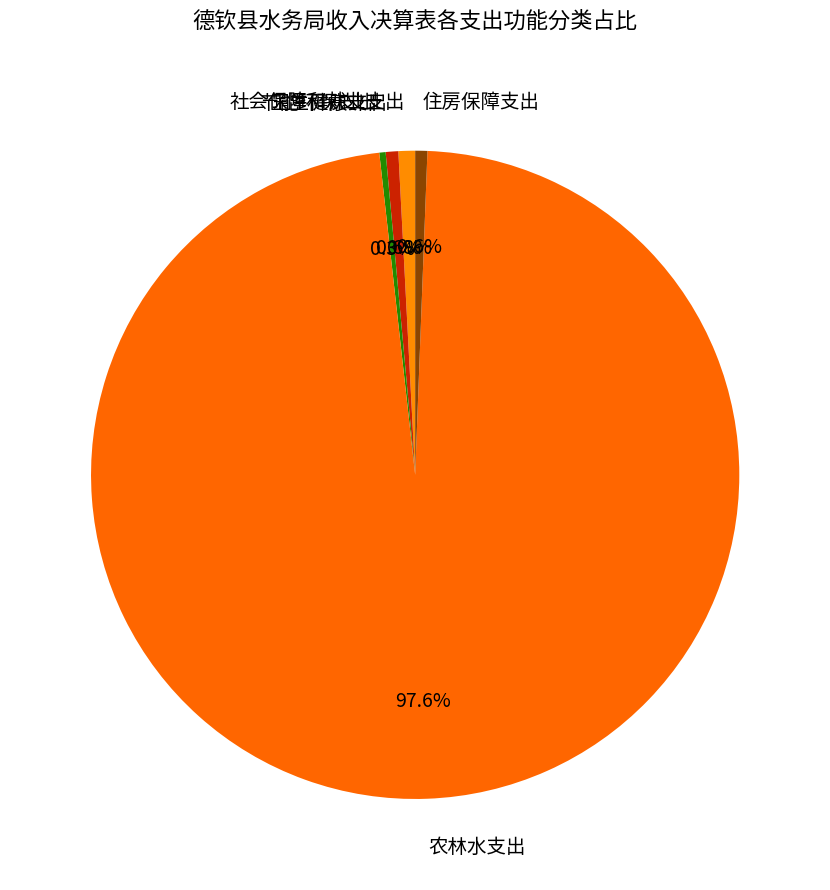

Which slice is the largest?

农林水支出